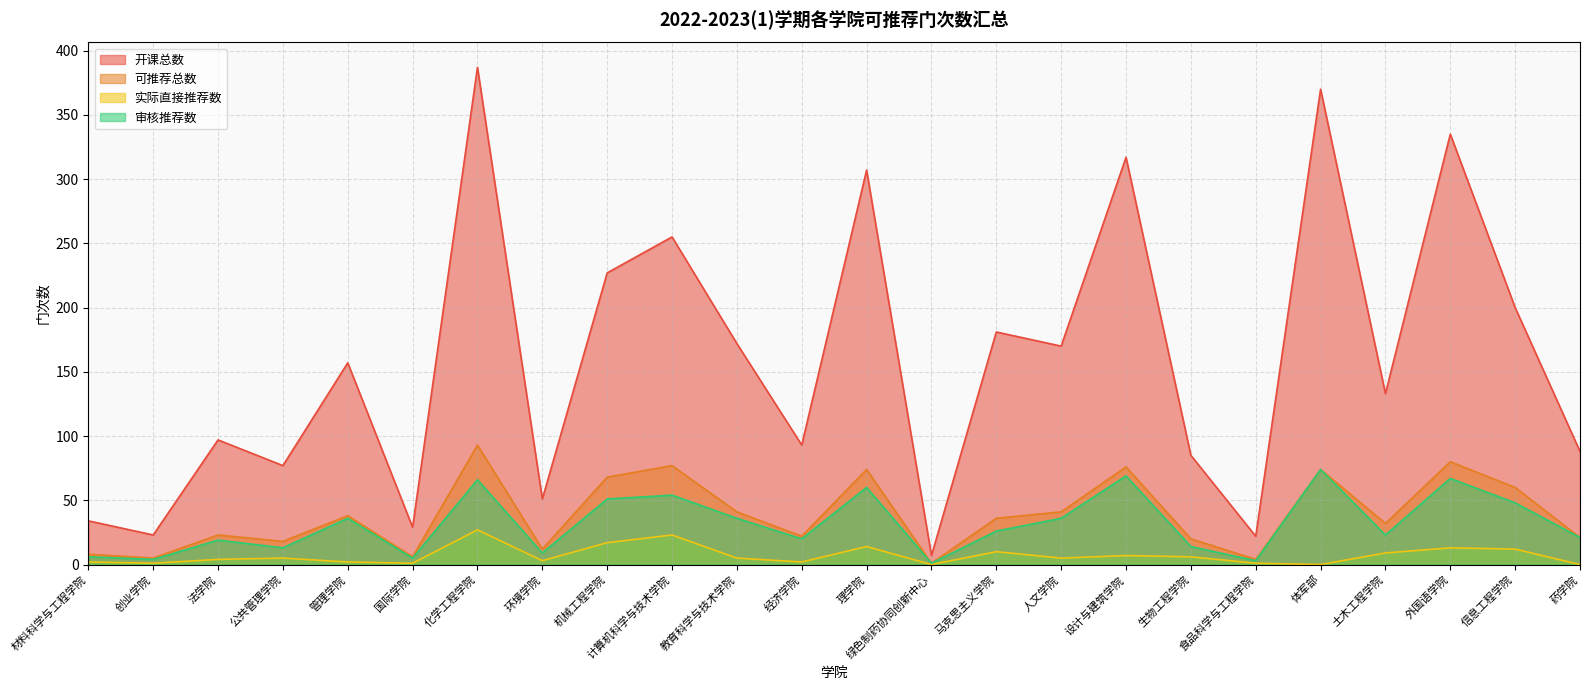

Does the chart have visible grid lines?

Yes